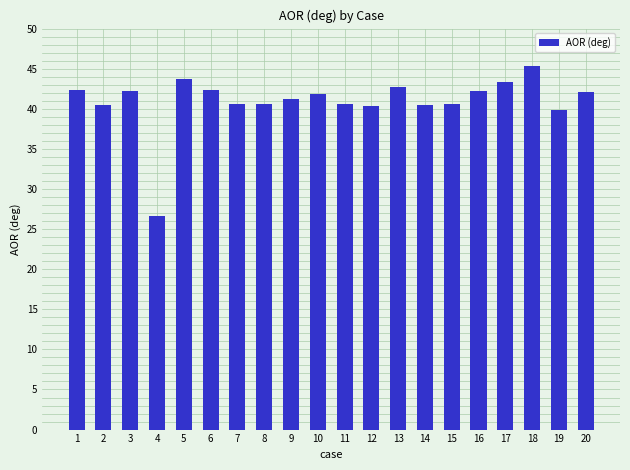

What is the value of the 17th bar from the left?

43.4